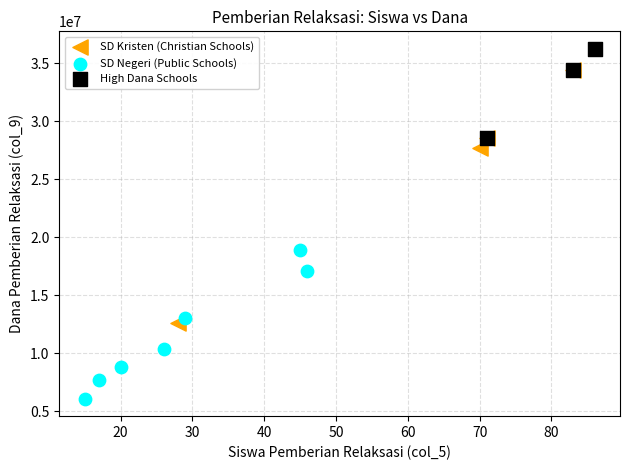

Which series reaches the minimum Y coordinate?

SD Negeri (Public Schools)